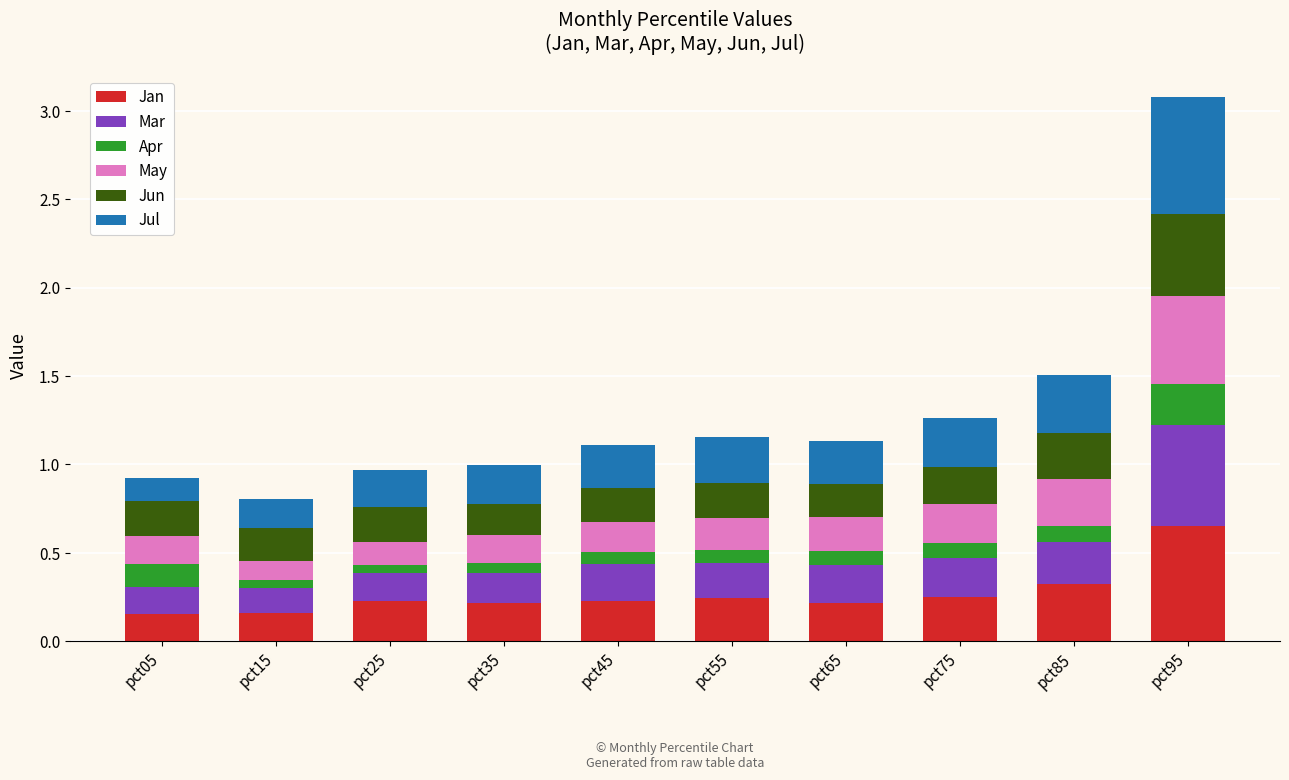

What is the total value across all series at pct55?

1.2